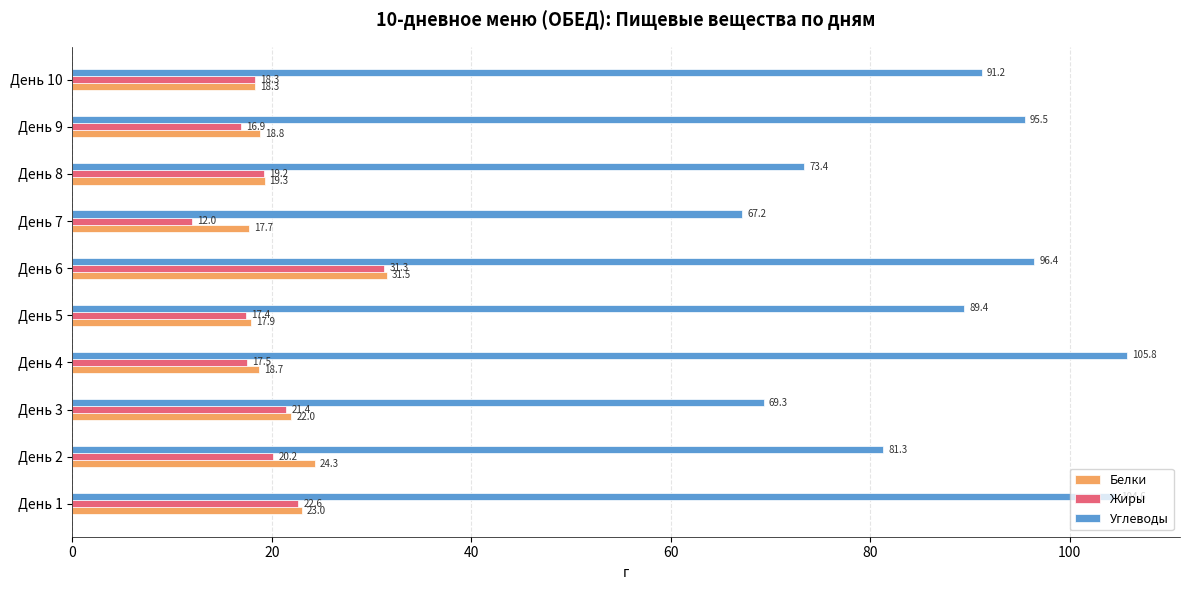

What is the greatest value displayed?

105.8